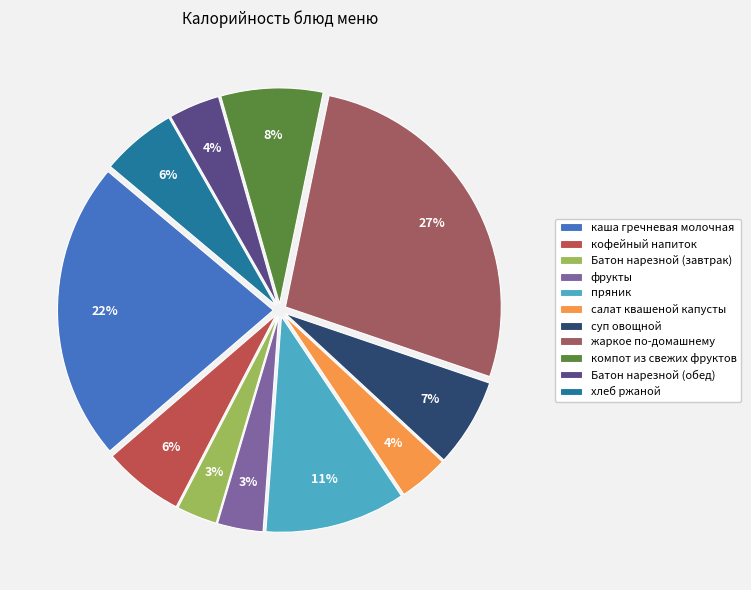

Is the sum of хлеб ржаной and суп овощной greater than half?

No